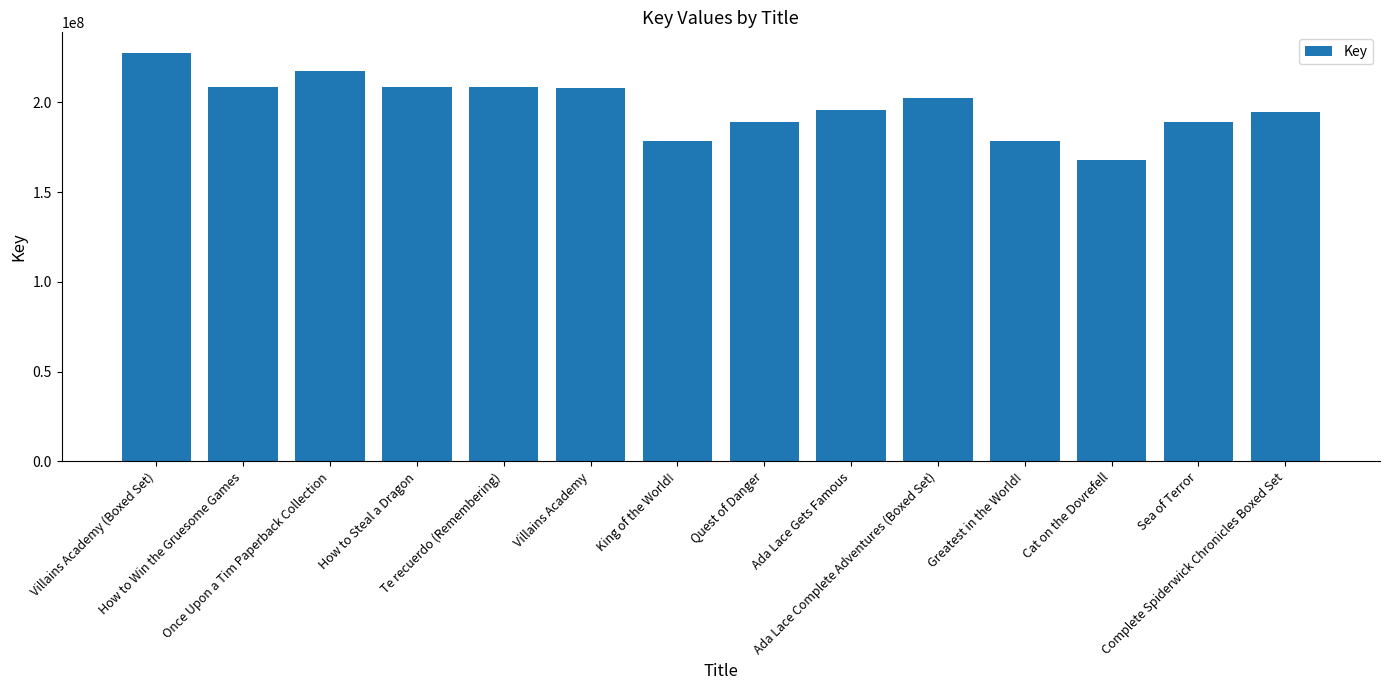

The chart shows a value of 208234045 at Villains Academy. True or false?

True